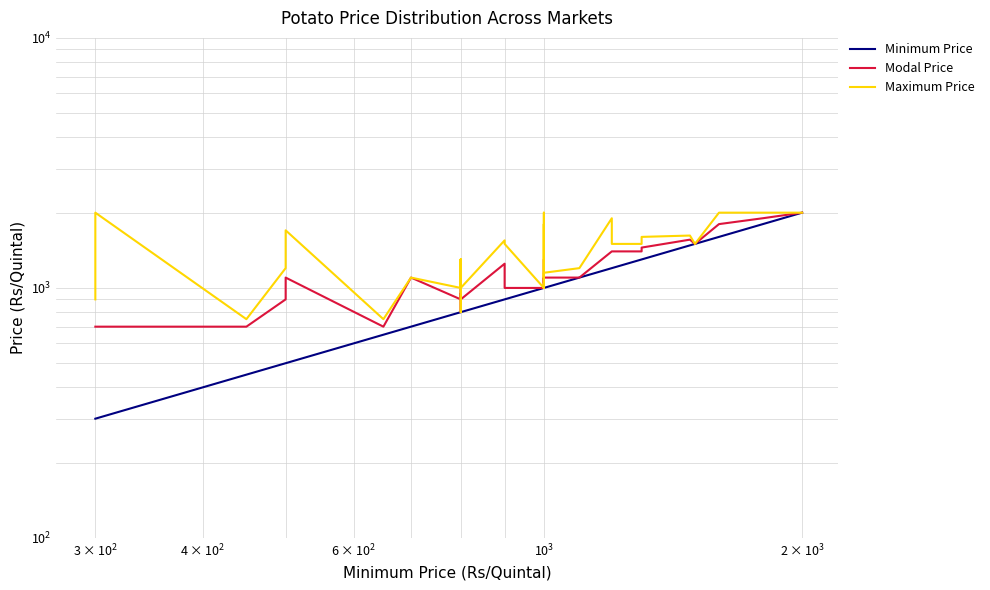

At how many categories does at least one series exceed 1143?

25